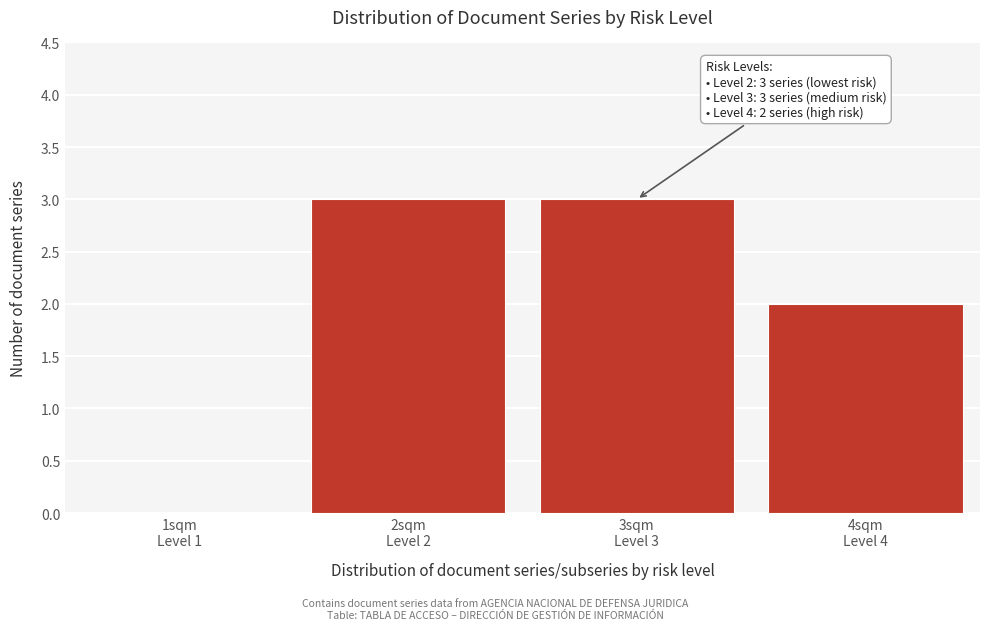

What is the sum of all values?

8